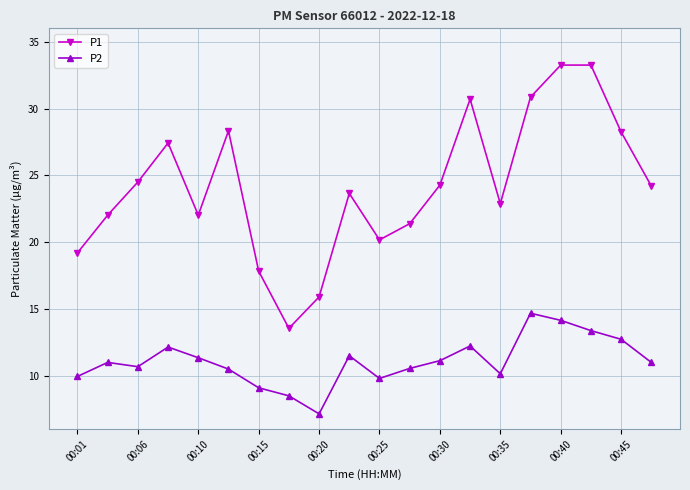

Which series has the largest total across all categories?

P1